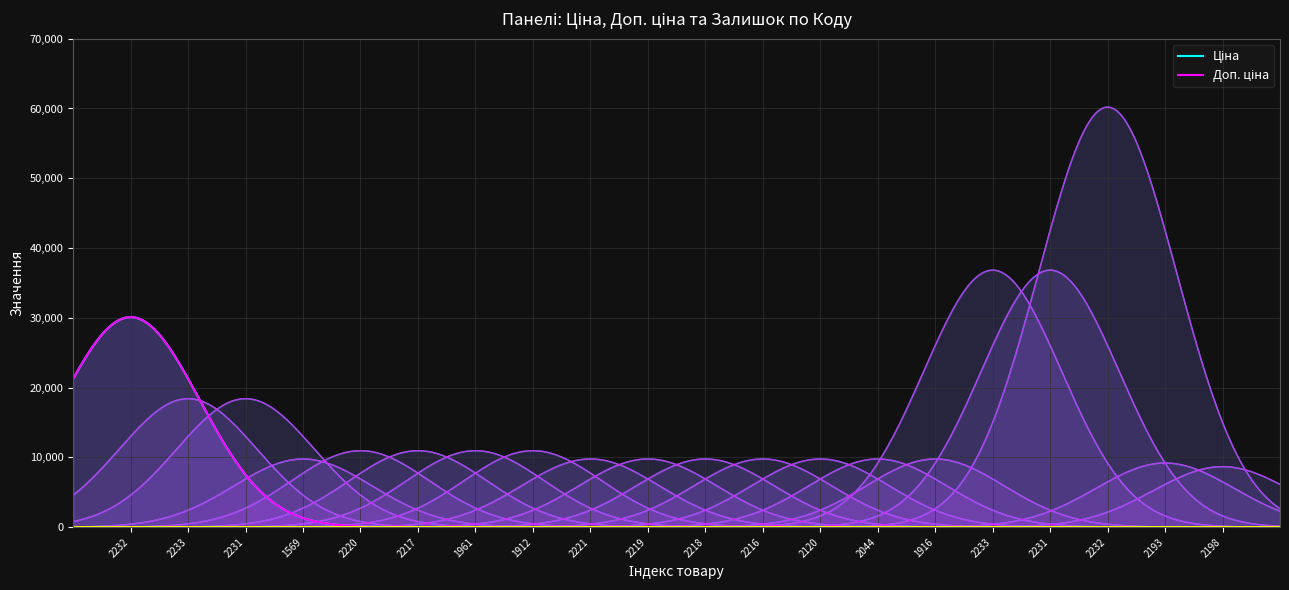

What is the sum of all Залишок values?

204.0